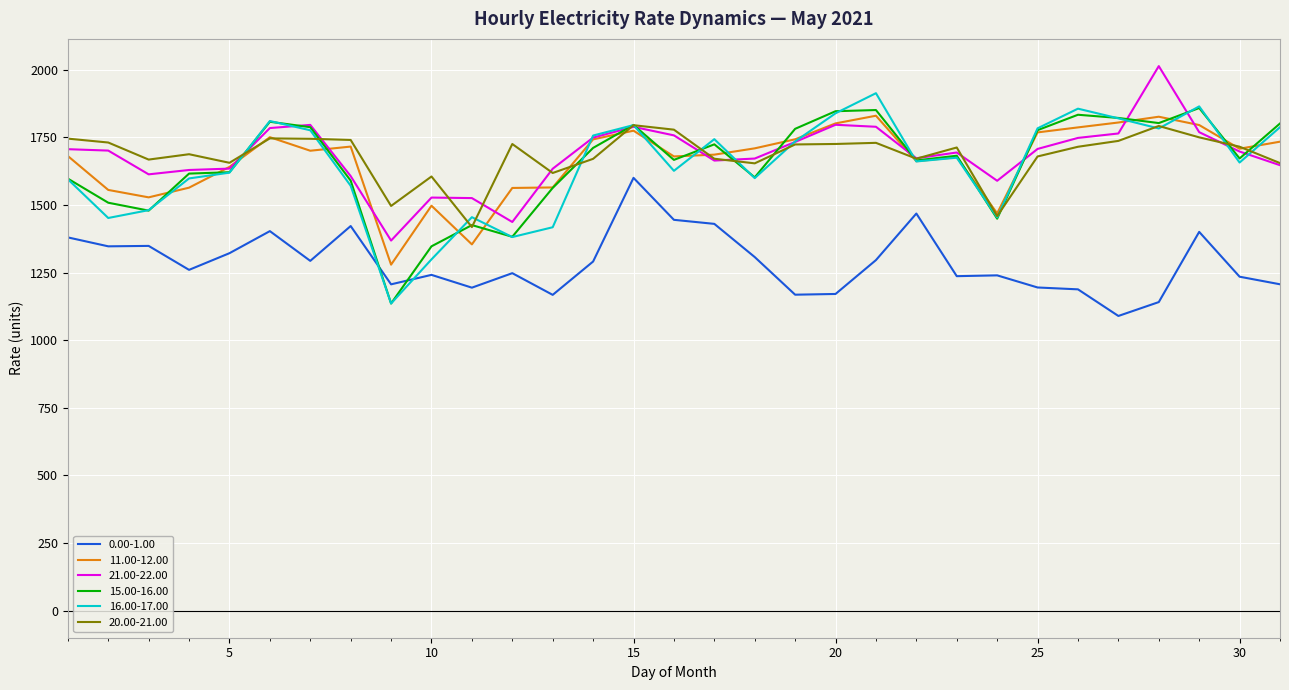

What is the highest value of the 0.00-1.00 series?

1600.6